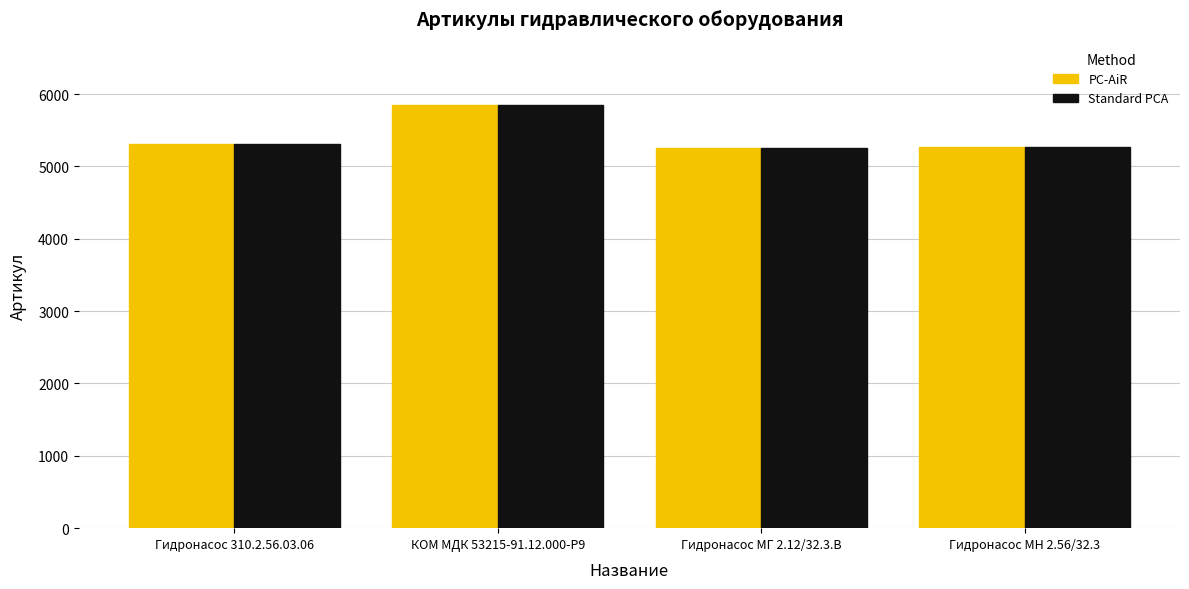

How many bars are there in total?

8